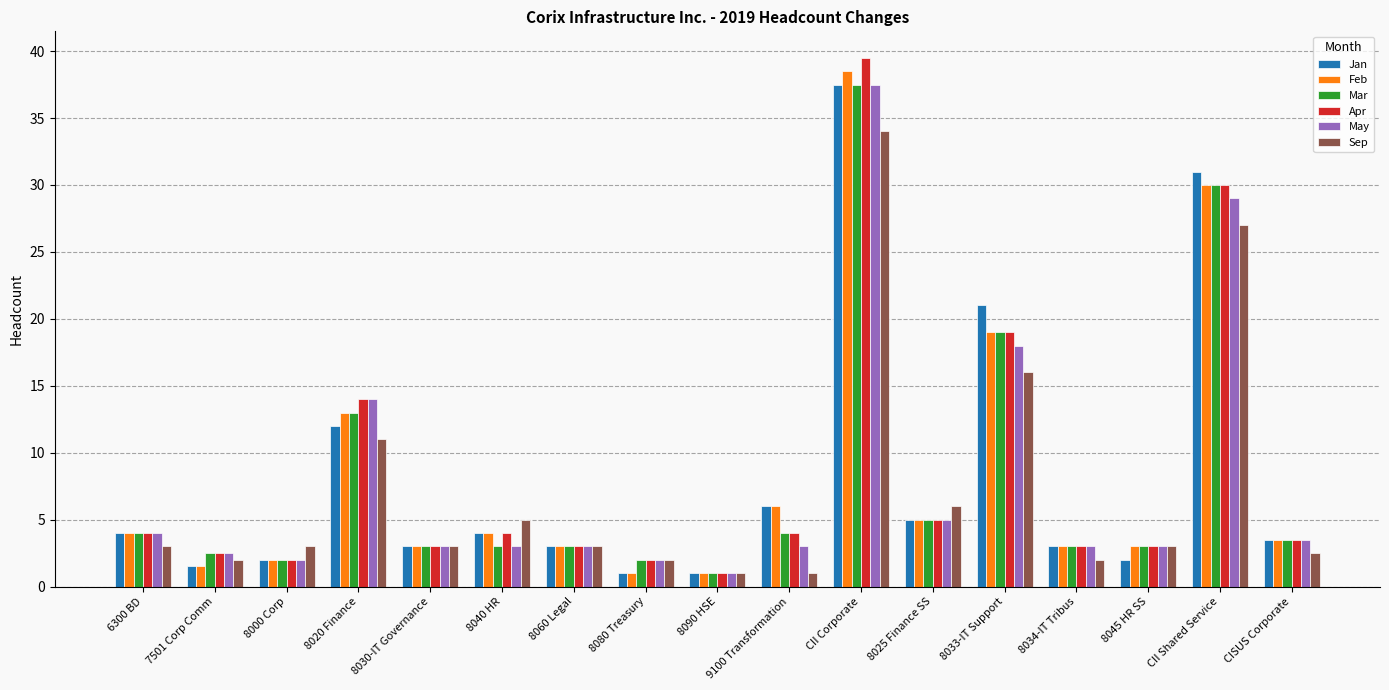

Which category has the highest value across all series?

CII Corporate